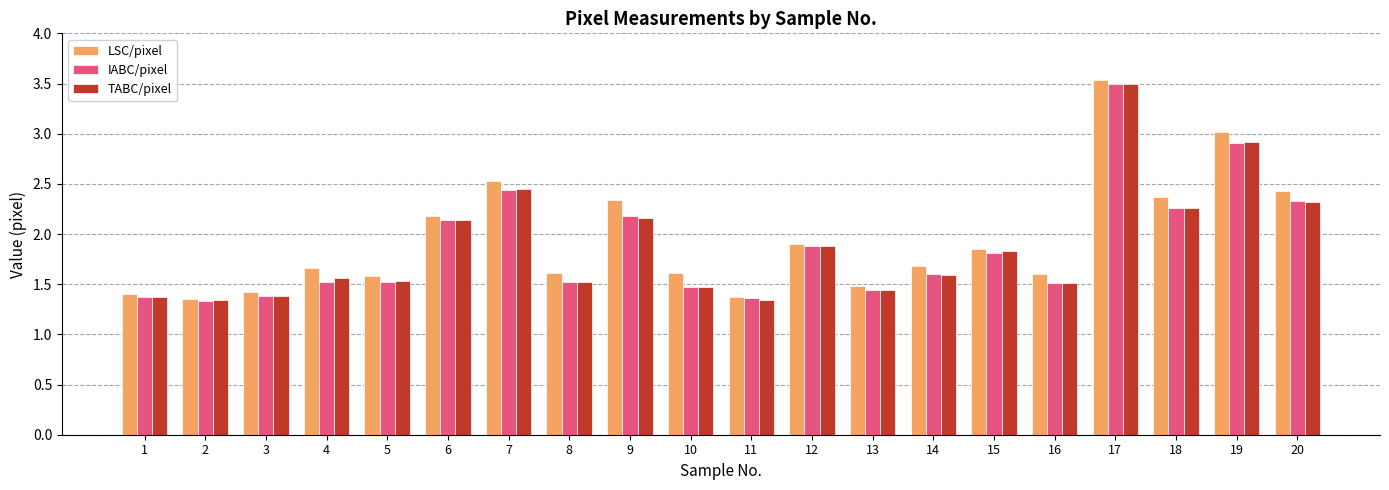

What is the sum of the IABC/pixel values at 19 and 16?

4.4